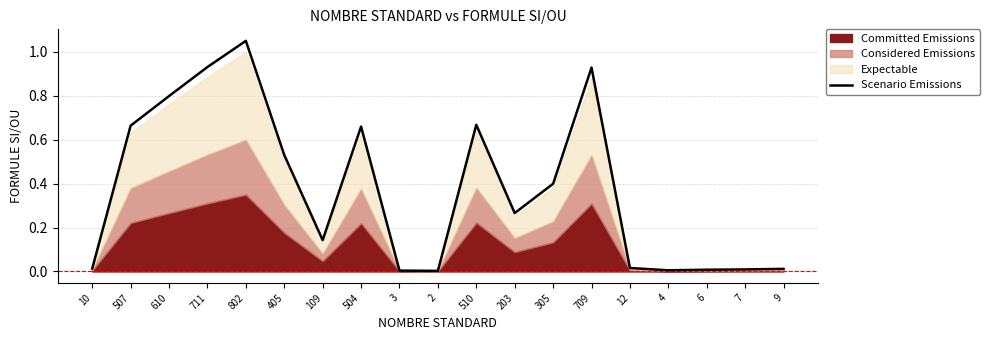

True or false: the data shows 0.1 at 305.

False